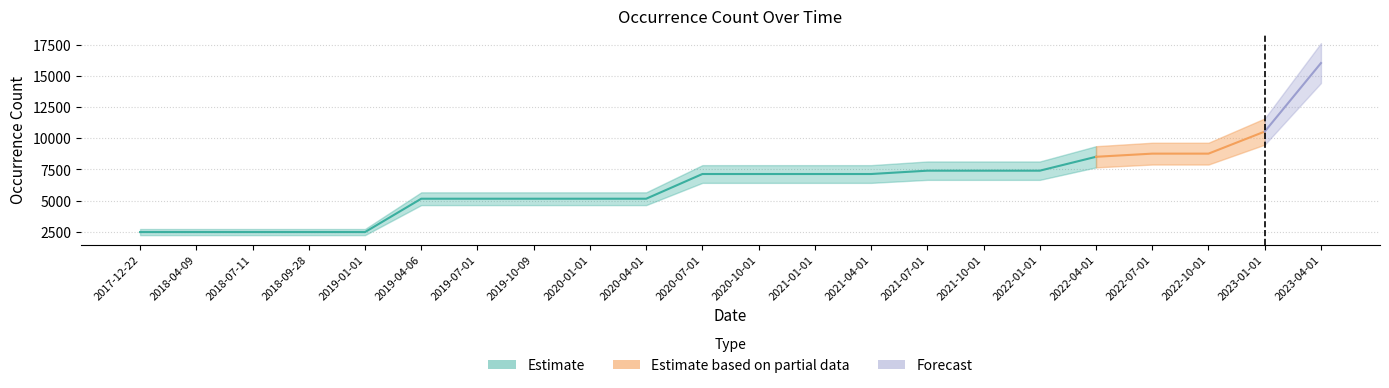

What is the difference between the maximum and minimum values?

13603